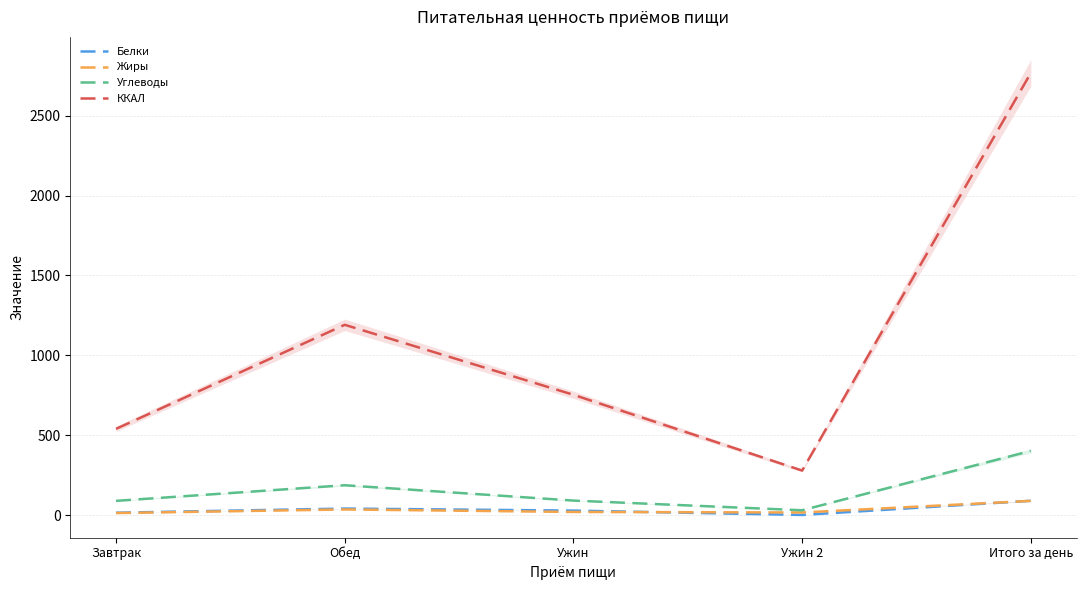

In Жиры, how many points are lower than both neighbors (excluding endpoints)?

1